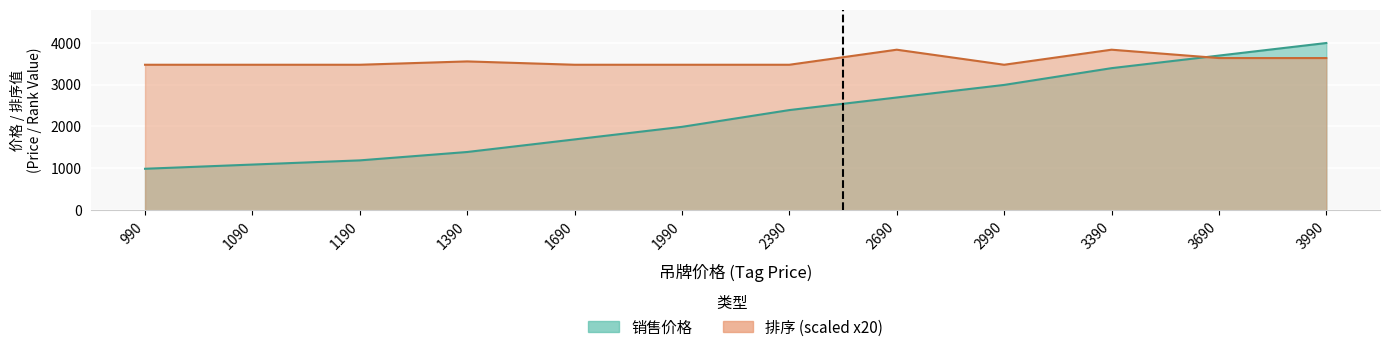

Between 1990 and 2690, which is larger?

2690